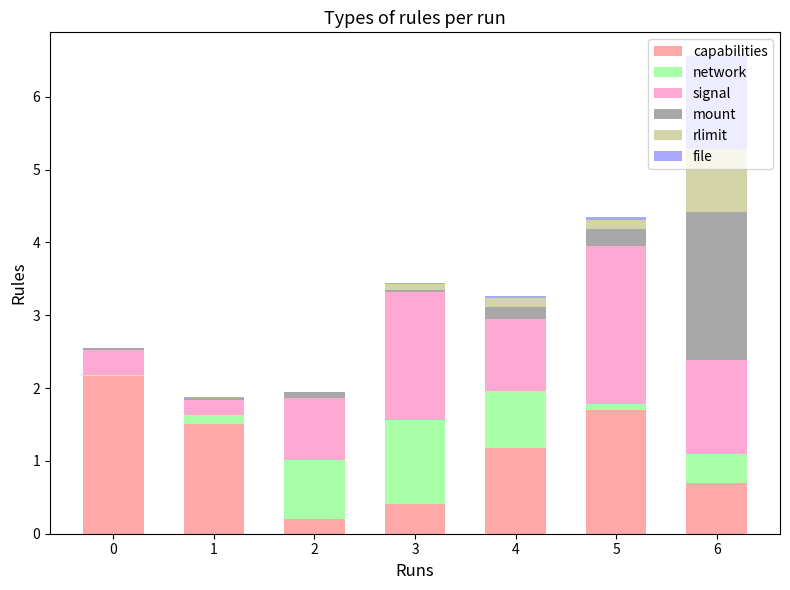

What is the total value across all series at 6?

6.6